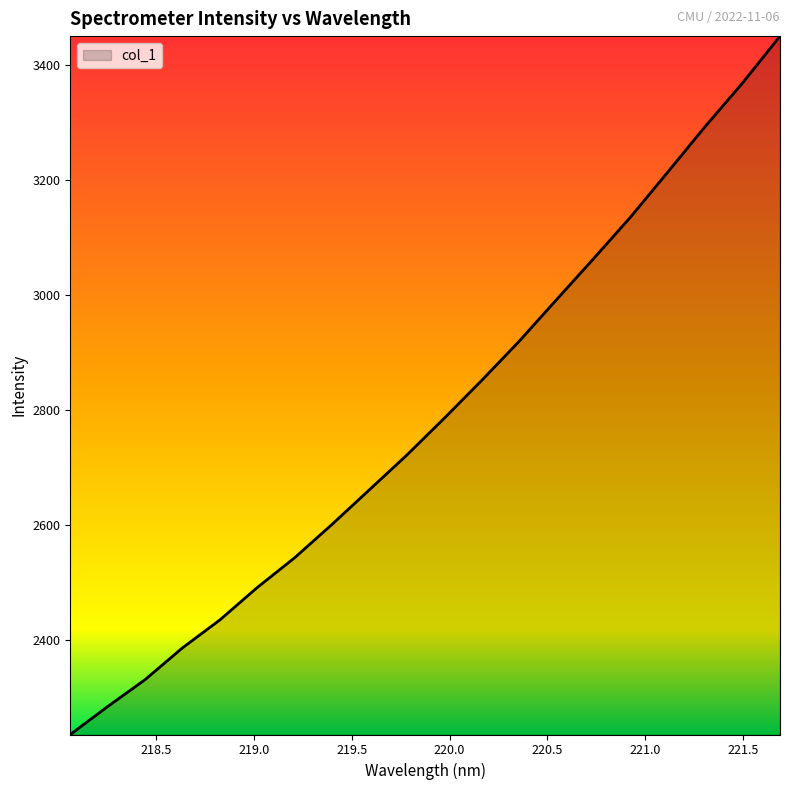

What is the maximum value shown in the chart?

3449.9